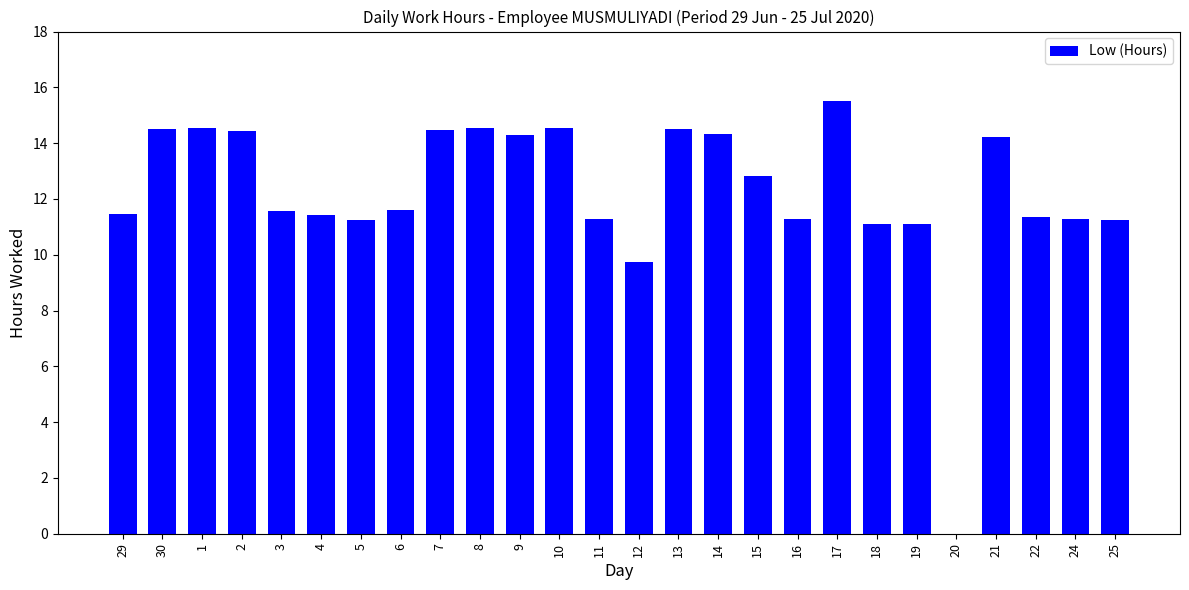

What is the sum of the values at 25 and 2?

25.7